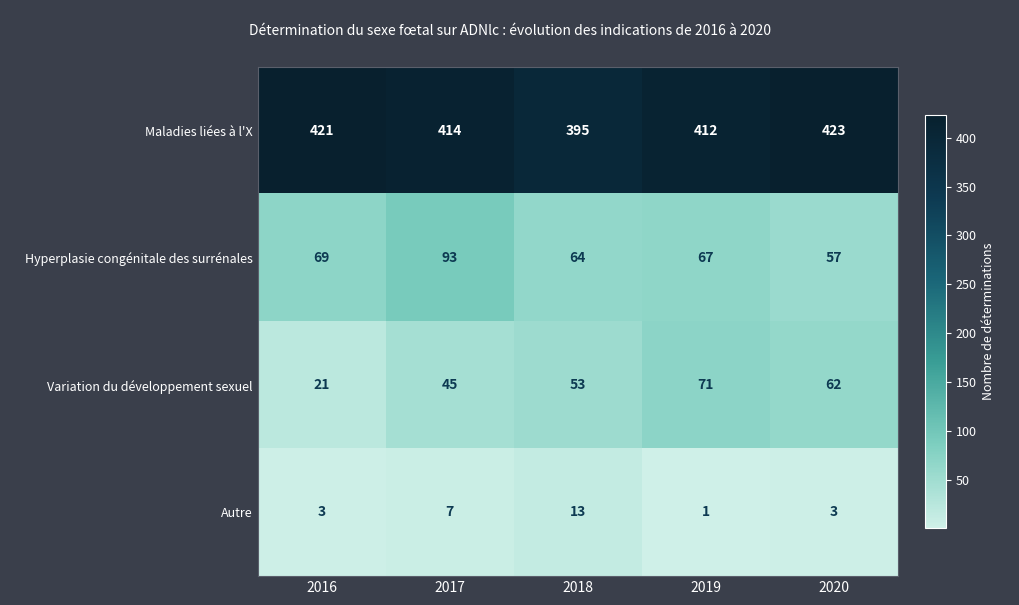

What is the sum of the Autre values at 2016 and 2020?

6